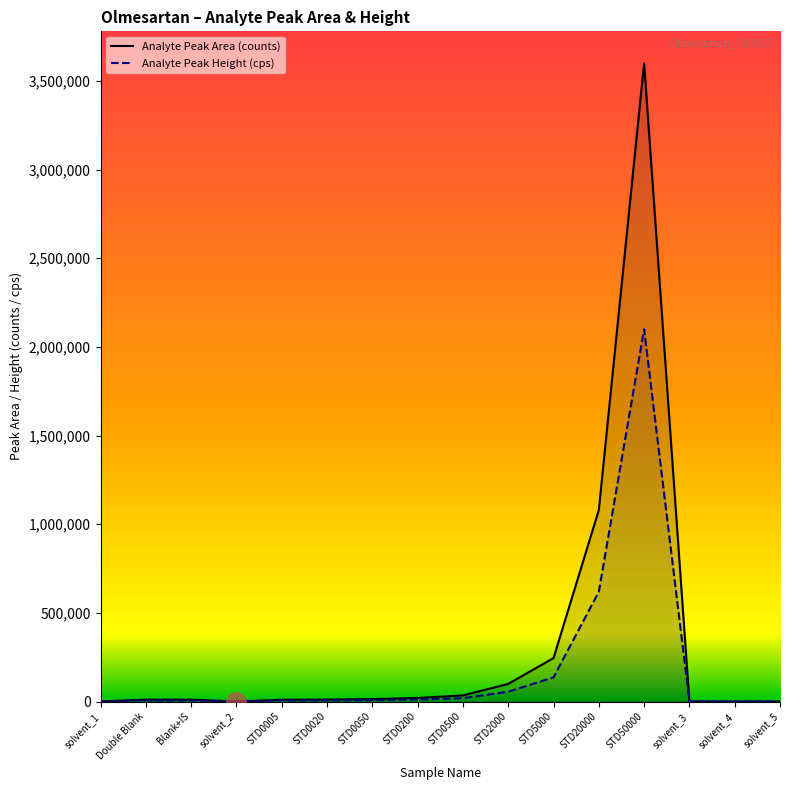

What is the label of the 7th point from the left?

STD0050